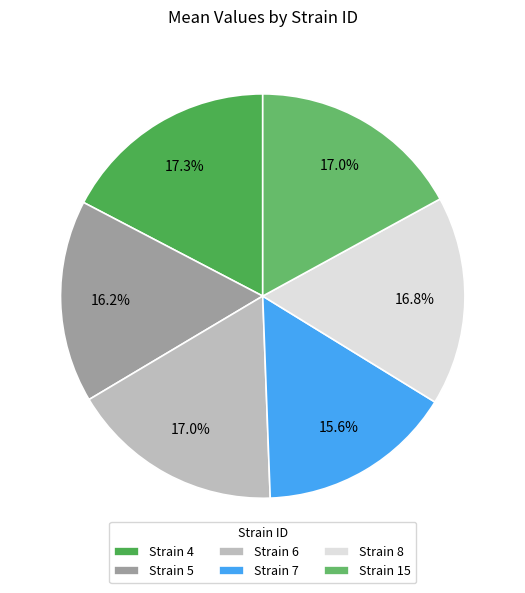

Count the number of slices in the pie.

6